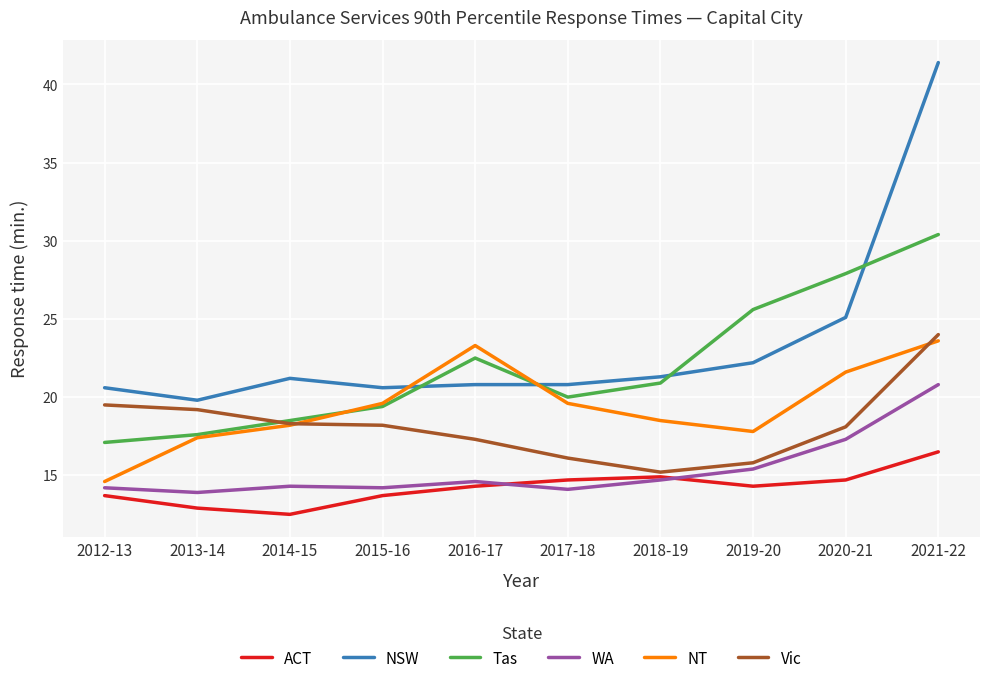

True or false: NSW and ACT intersect in this chart.

False